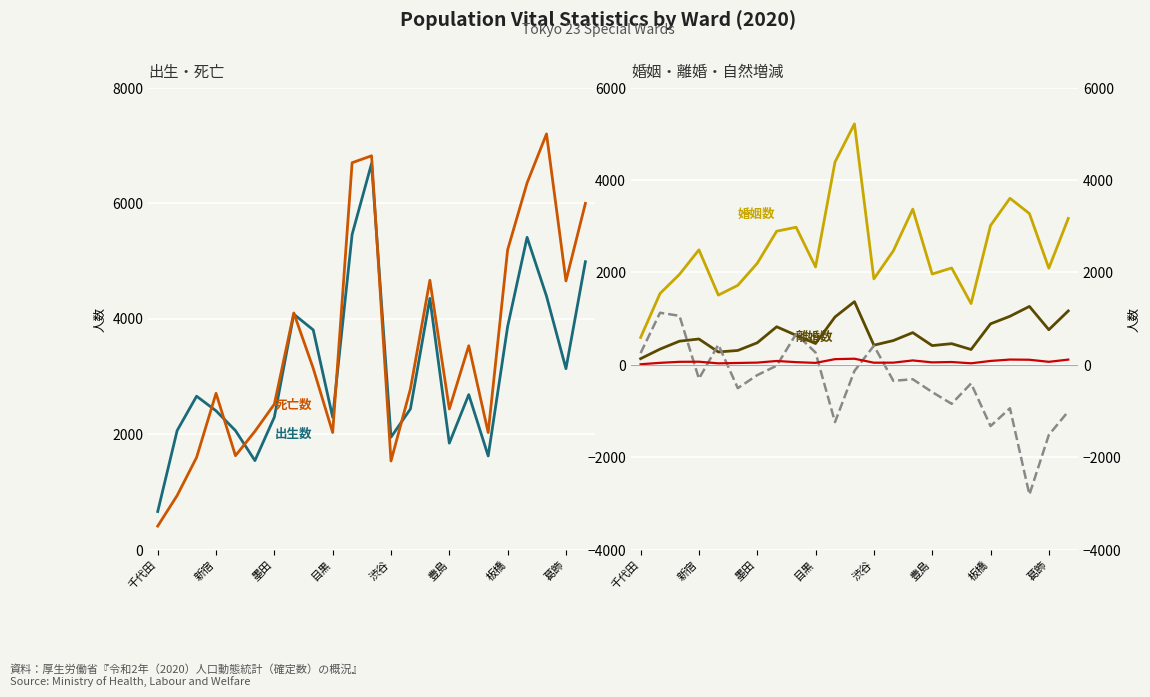

The 出生数 series shows 5925 at 20. True or false?

False